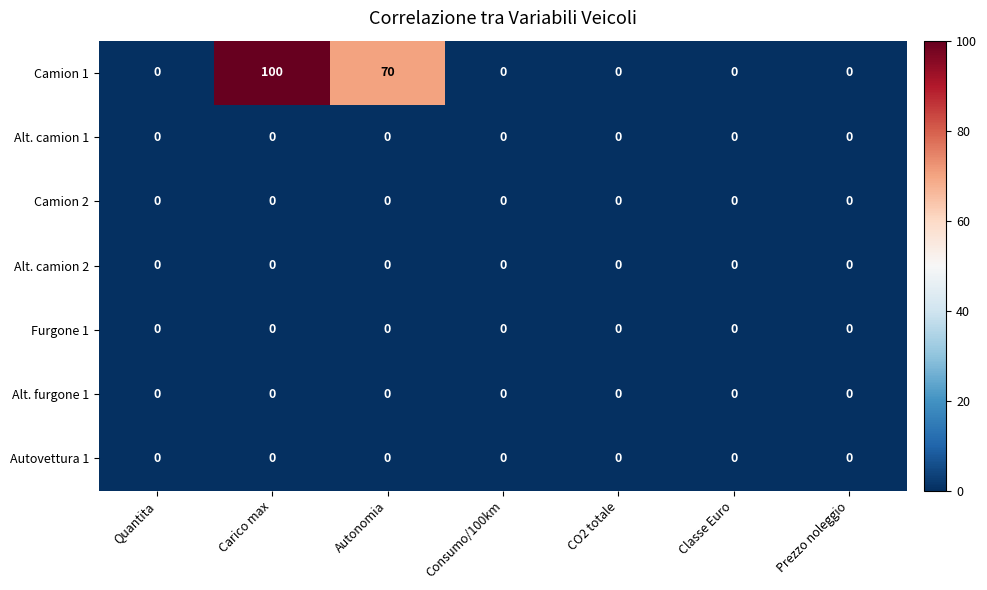

Which series has the widest spread of values?

Camion 1